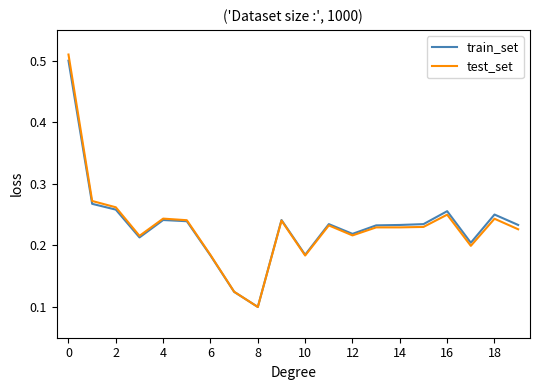

Which series has the widest spread of values?

test_set